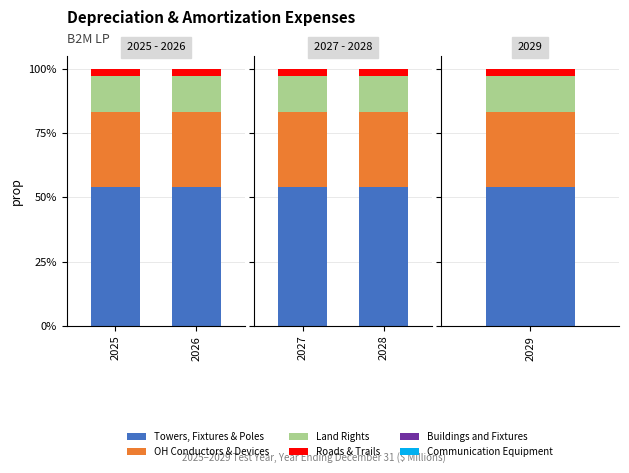

Between 2027 and 2028, which is larger?

2027